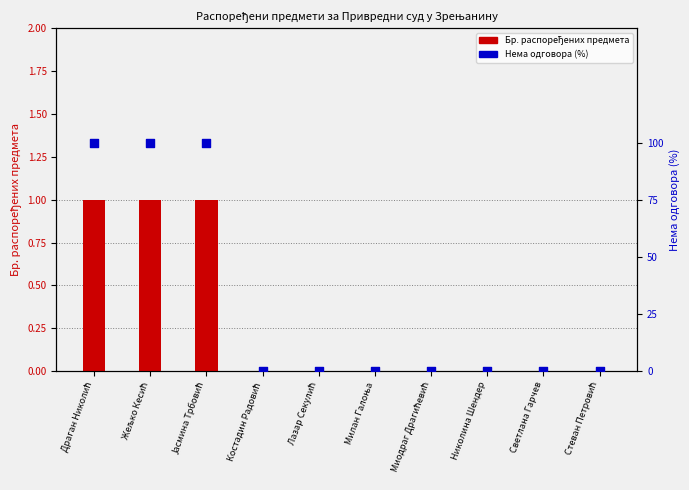

What are all the series names shown in the legend?

Бр. распоређених предмета, Нема одговора (%)